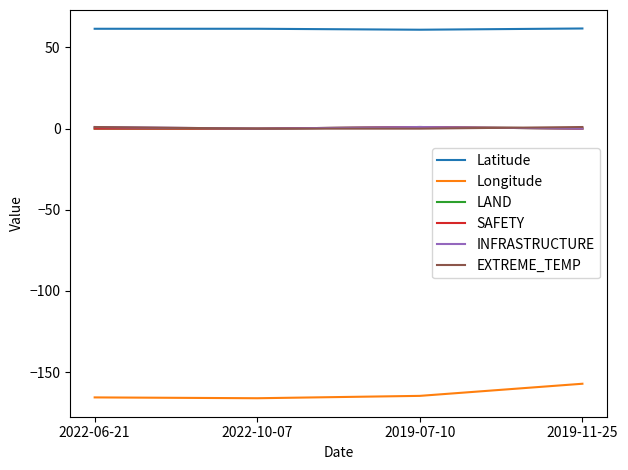

How many times do EXTREME_TEMP and INFRASTRUCTURE cross each other?

1